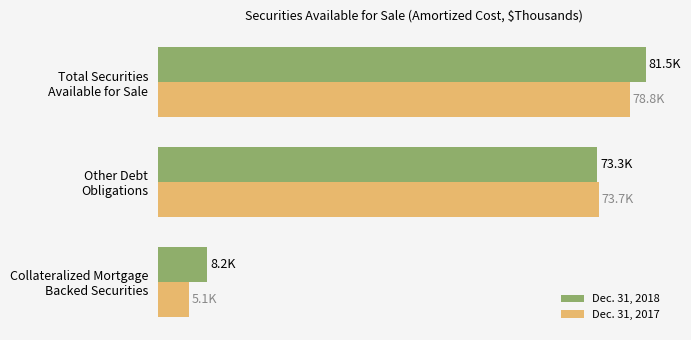

What are all the series names shown in the legend?

Dec. 31, 2018, Dec. 31, 2017